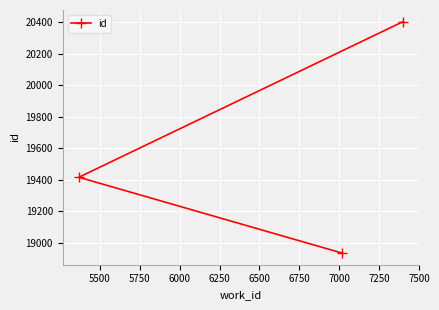

What is the value of the 2nd point from the left?

18933